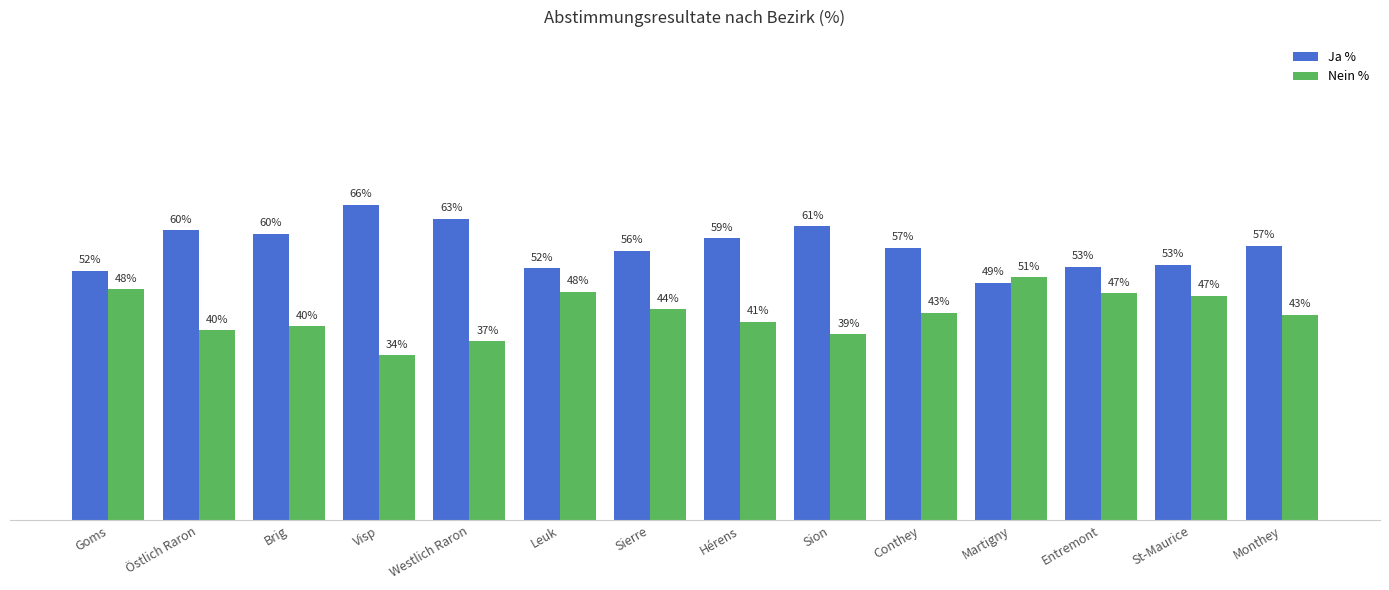

What is the label of the 4th bar from the left?

Visp